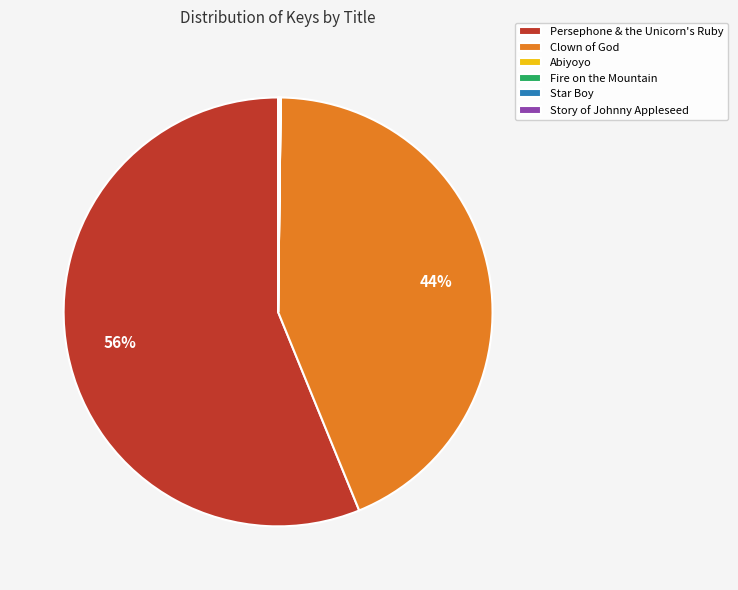

Which category has the biggest portion of the pie?

Persephone & the Unicorn's Ruby